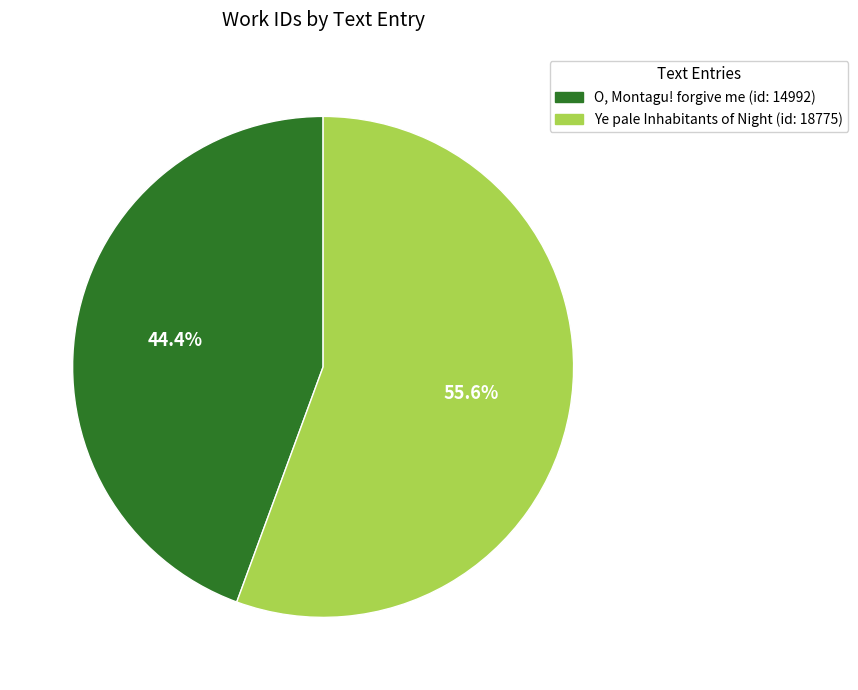

What is the ratio of the value at O, Montagu! forgive me (id: 14992) to the value at Ye pale Inhabitants of Night (id: 18775)?

0.8